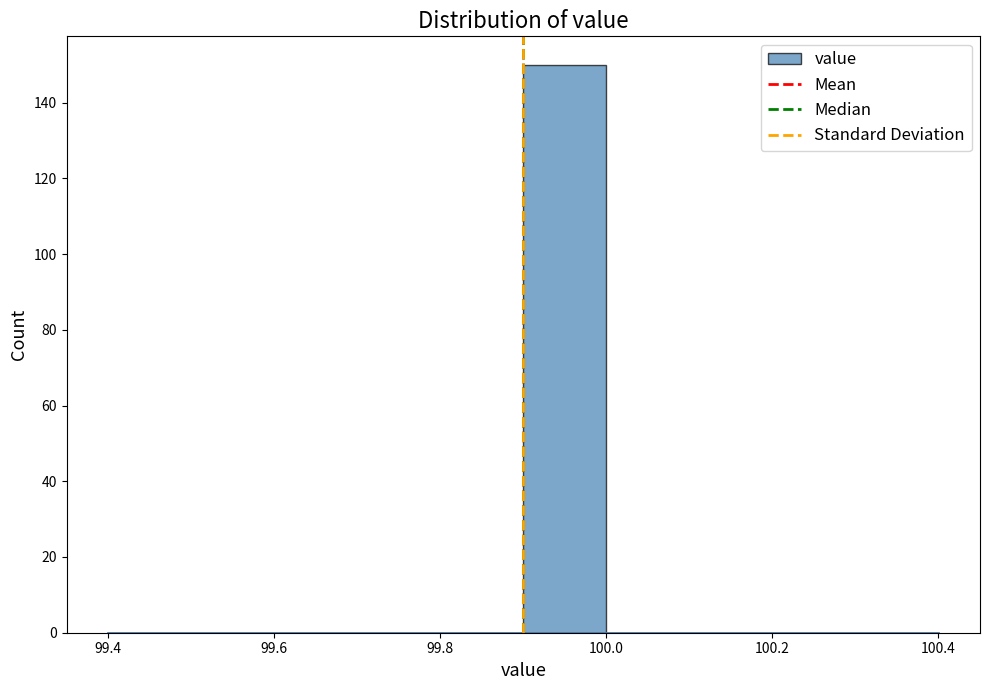

Reading left to right, list every bar in this chart as the range it spans on the x-axis followed by its height. The values are not printed on the chart, so give them approximately, as read against the axis.

99.4 to 99.5: 0
99.5 to 99.6: 0
99.6 to 99.7: 0
99.7 to 99.8: 0
99.8 to 99.9: 0
99.9 to 100.0: 150
100.0 to 100.1: 0
100.1 to 100.2: 0
100.2 to 100.3: 0
100.3 to 100.4: 0